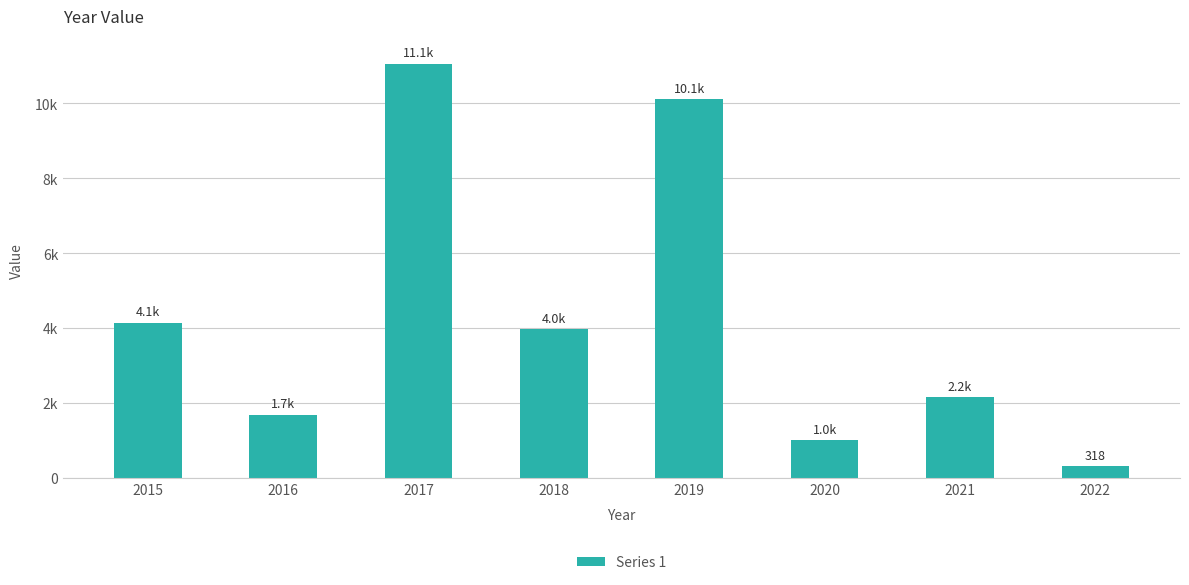

List the labels in order of value, largest first.

2017, 2019, 2015, 2018, 2021, 2016, 2020, 2022